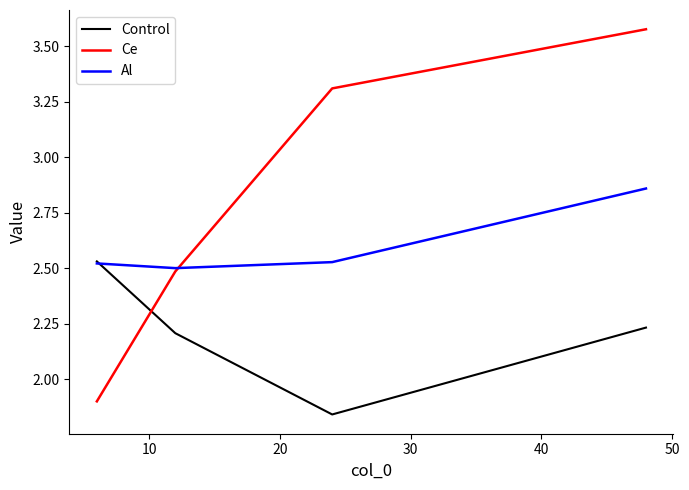

Which series has the largest range (max minus min)?

Ce